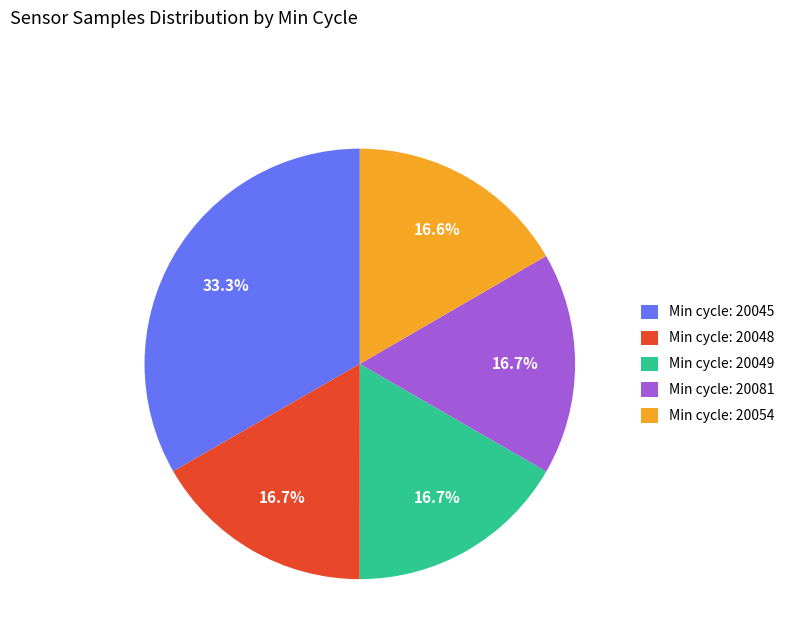

How many segments does this pie chart have?

5